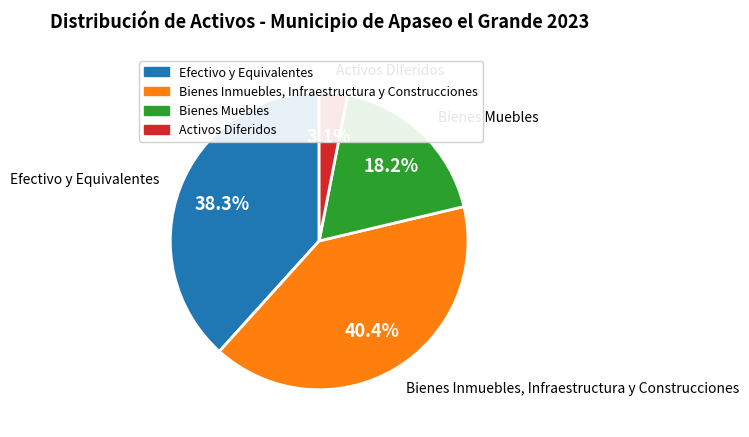

What percentage is the Efectivo y Equivalentes slice, to the nearest percent?

38%